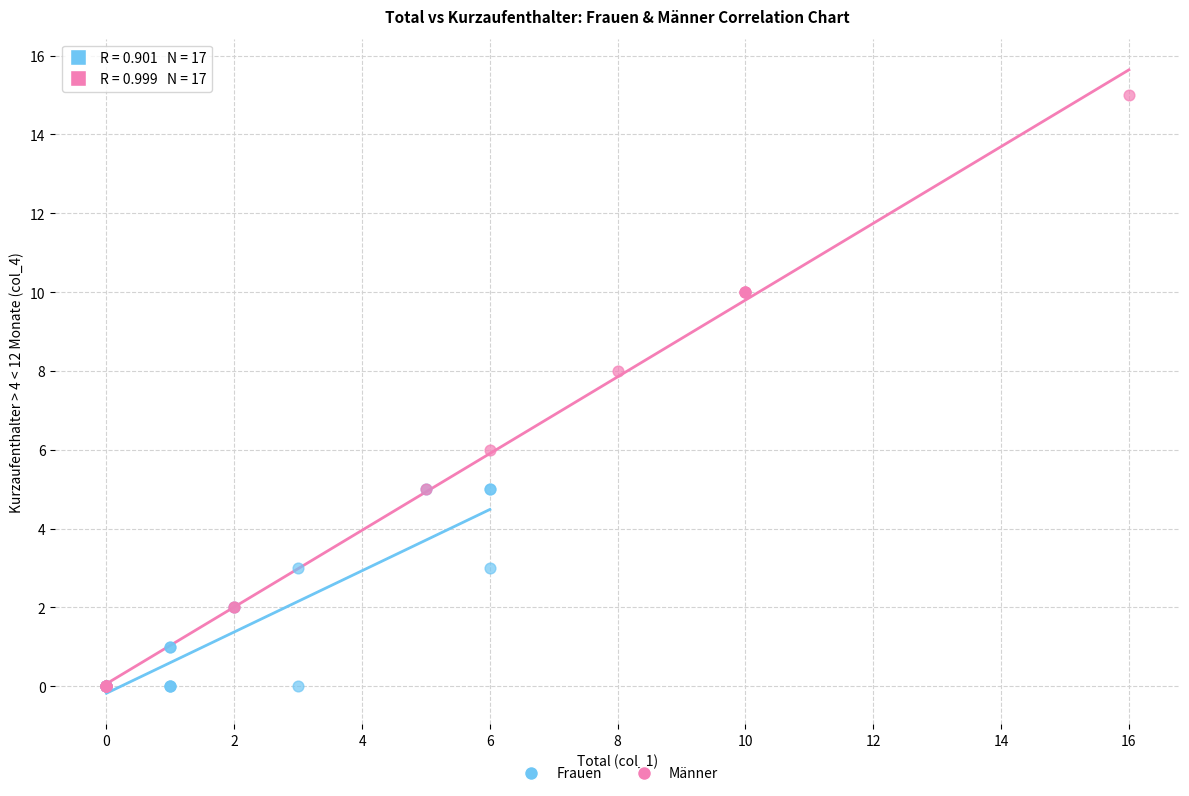

Which series has the widest spread of Y values?

Männer